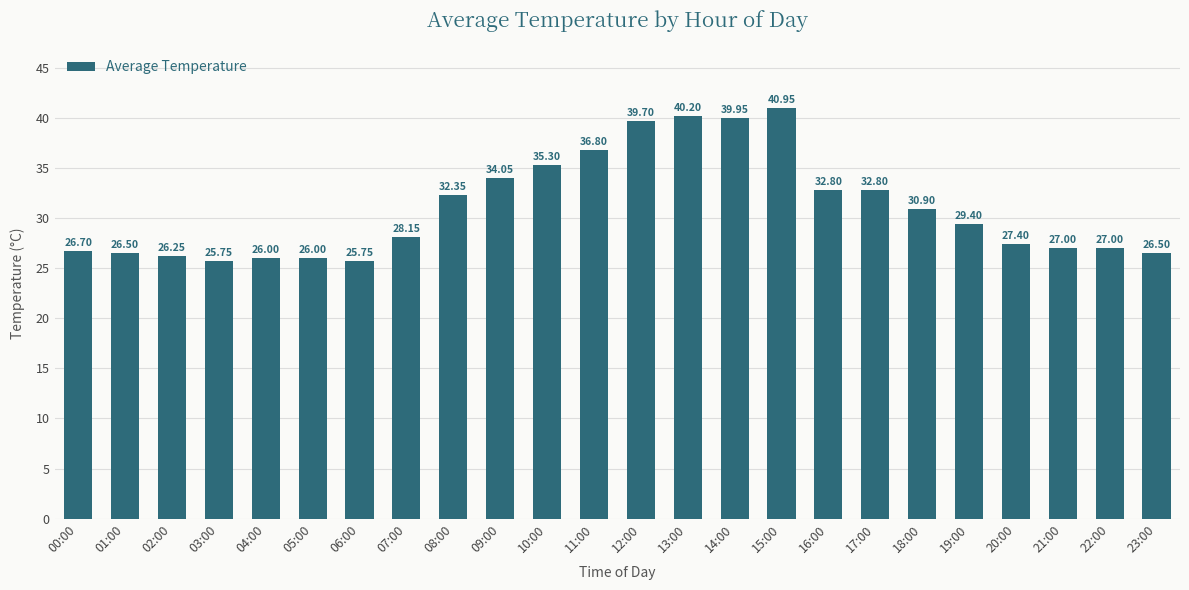

What is the sum of all values?

744.2